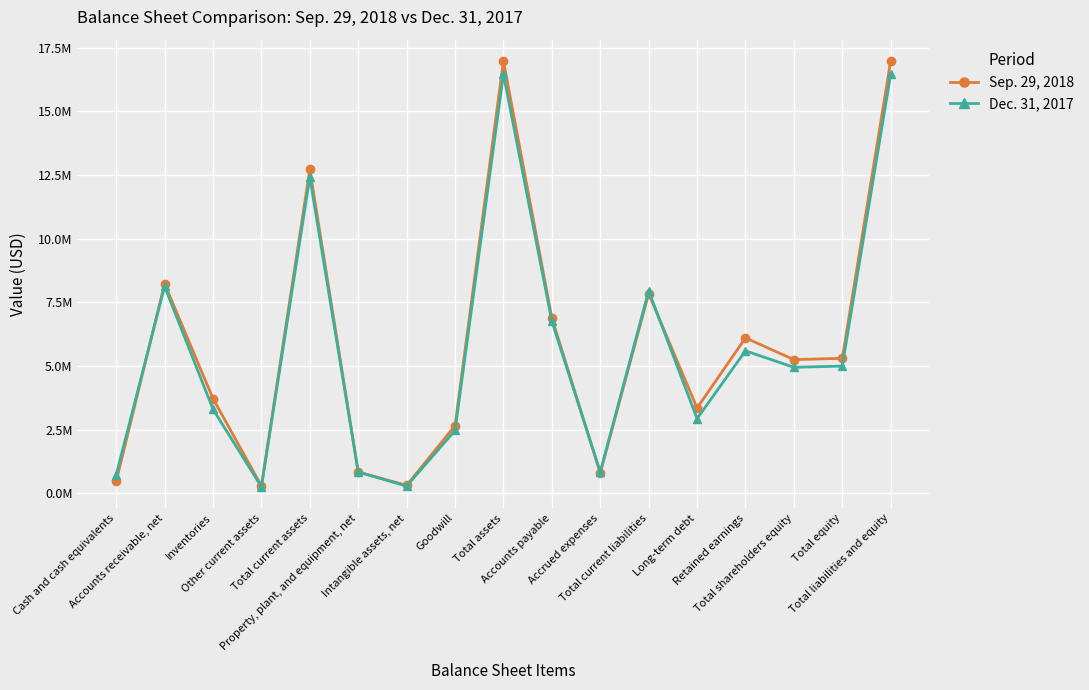

Where is the first local minimum for Dec. 31, 2017?

Other current assets